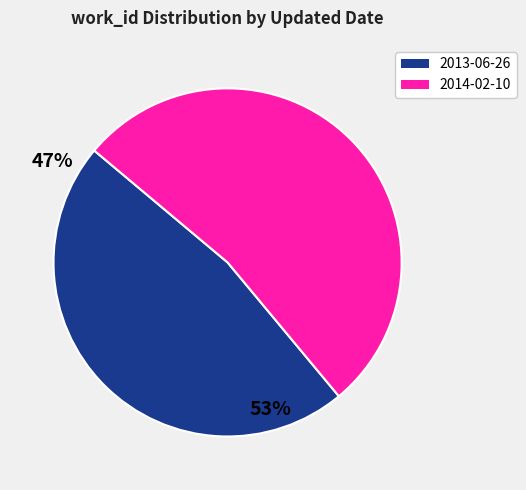

Is it true that 2014-02-10 is 53% of the pie?

True